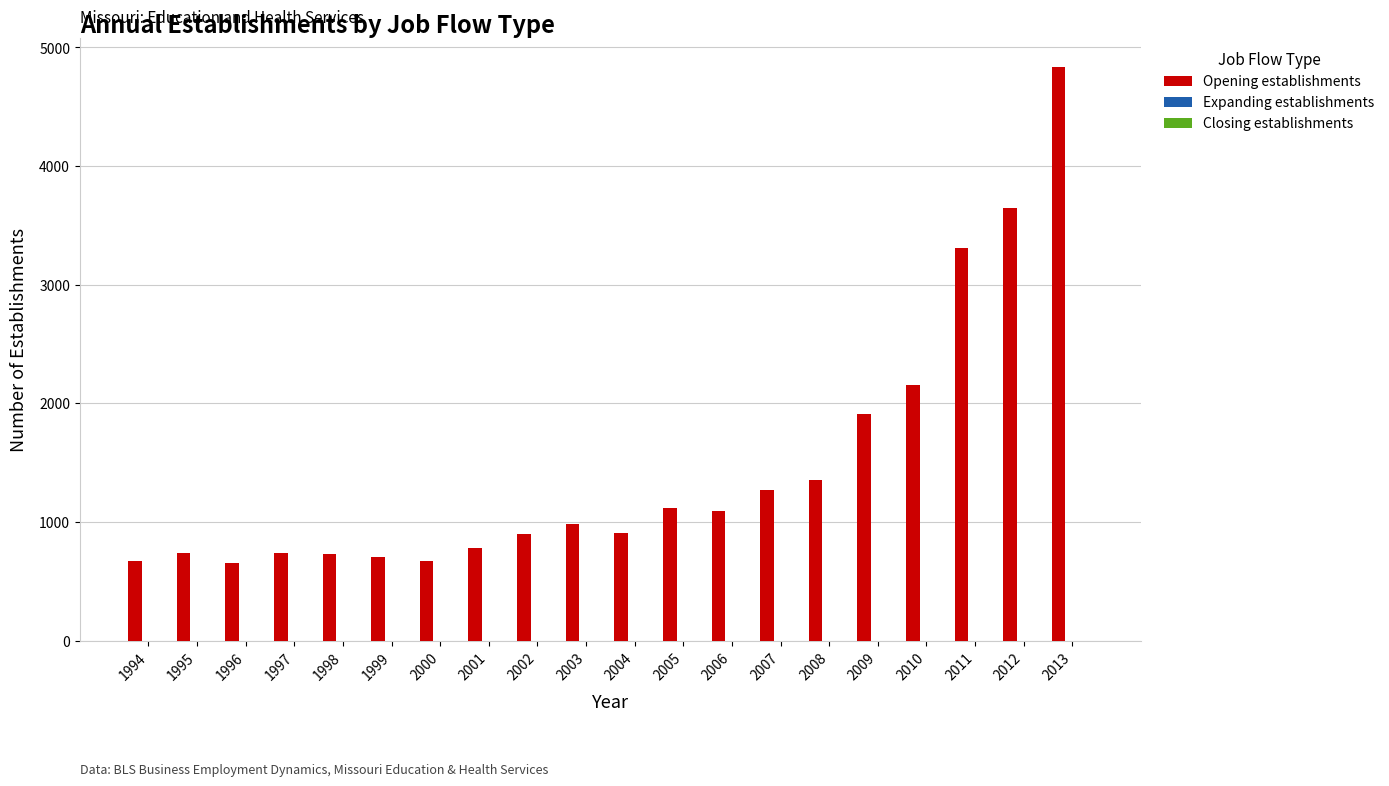

What is the average value?

1457